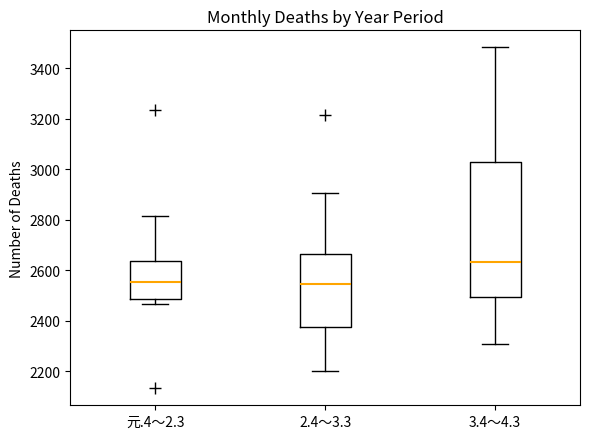

Comparing the boxes themselves (not the whiskers), which one is the tallest?

3.4～4.3